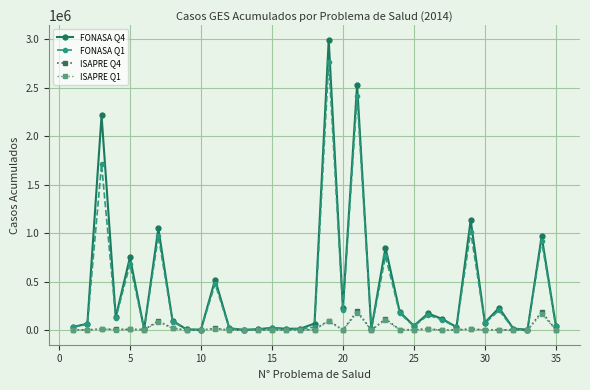

What is the maximum value shown in the chart?

2994320